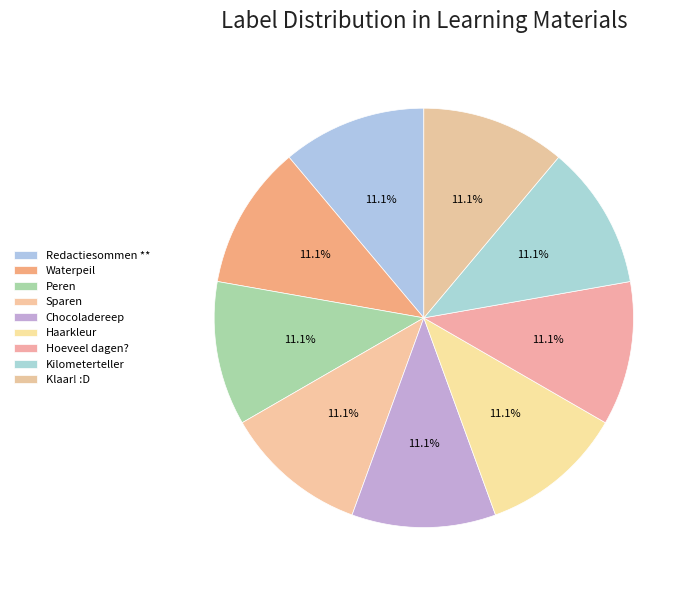

How many segments does this pie chart have?

9